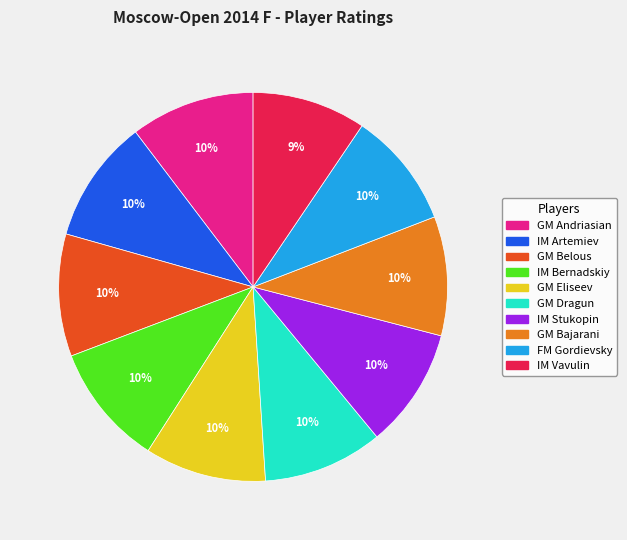

To the nearest percent, what is the combined percentage of GM Eliseev and GM Belous?

20%